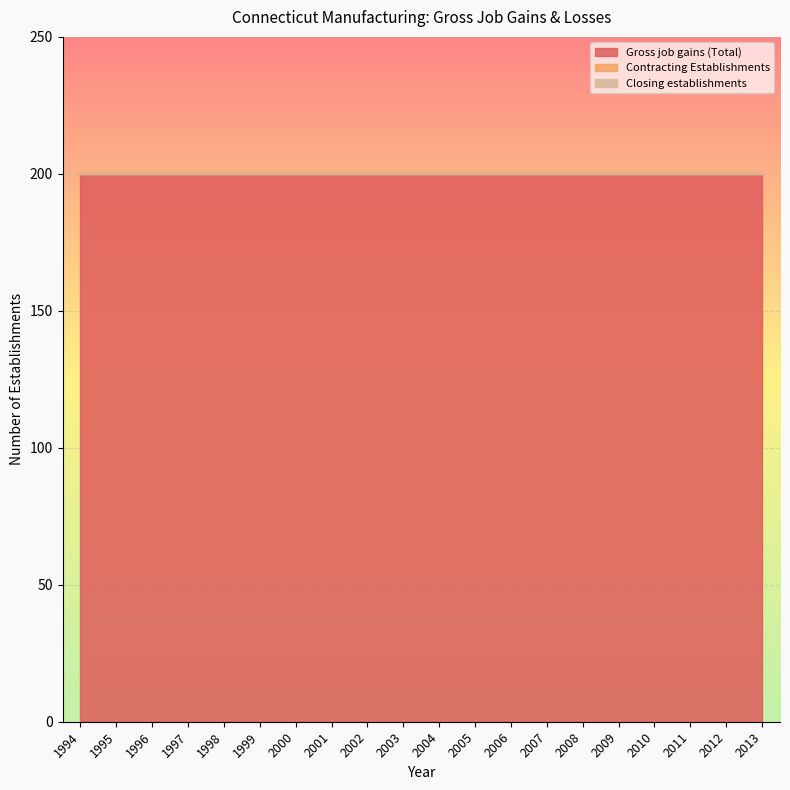

At which category is the sum across all series the highest?

1994